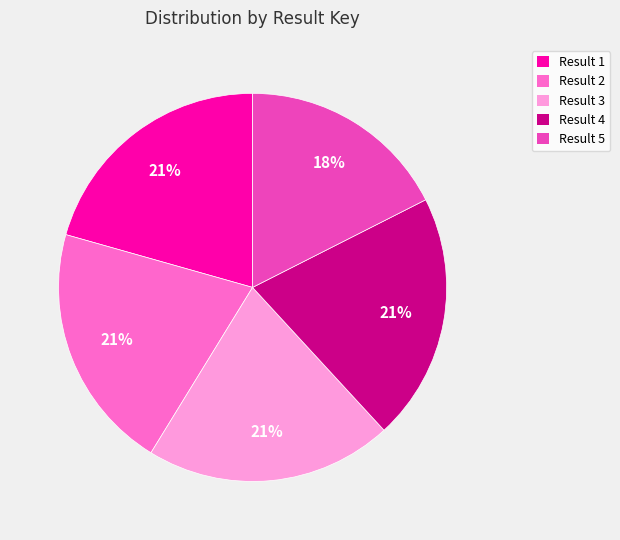

What is the ratio of the value at Result 4 to the value at Result 1?

1.0